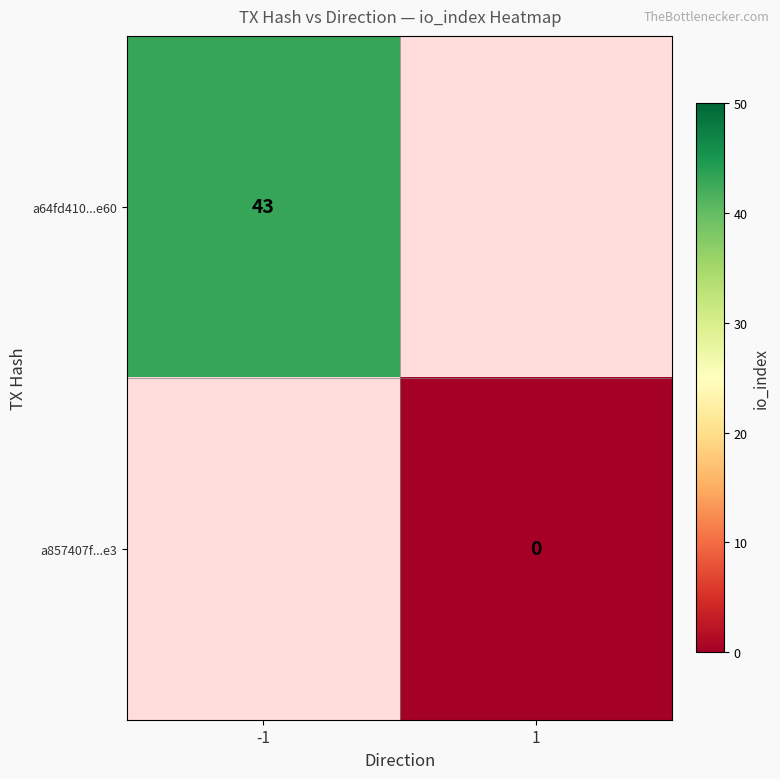

List the series in order of their overall mean, highest first.

a64fd410...e60, a857407f...e3